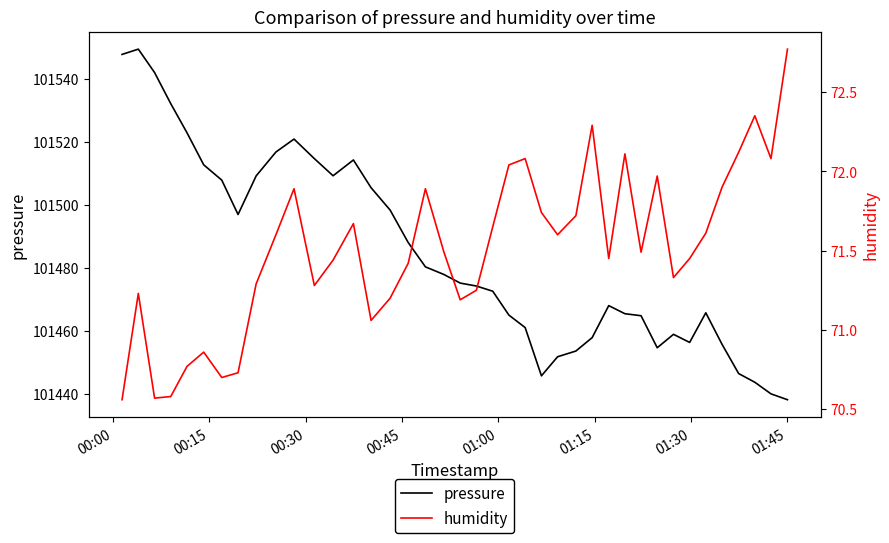

True or false: humidity has a value of 114.3 at 33.

False